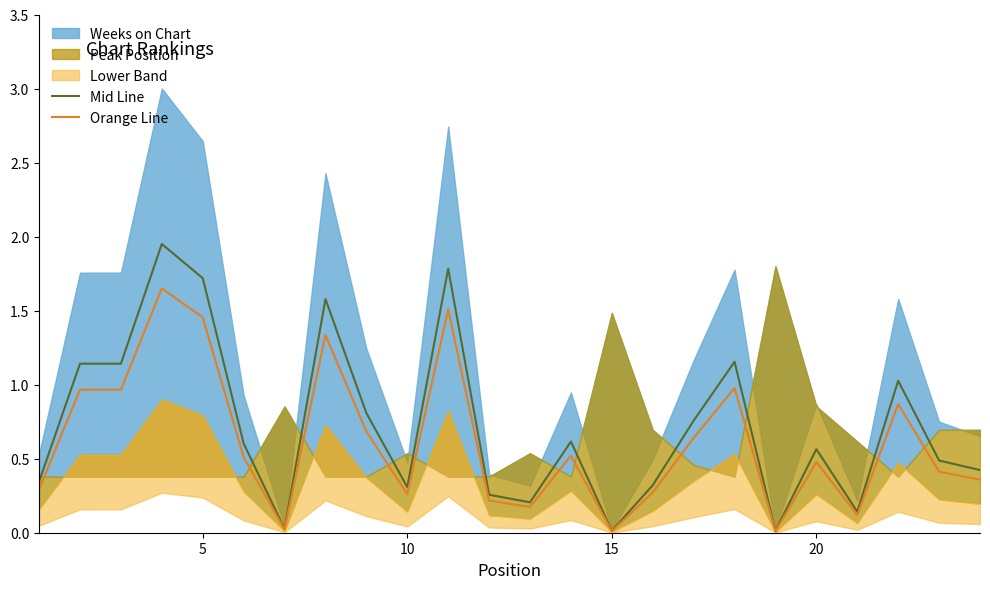

True or false: Mid Line and Orange Line cross at least once.

False